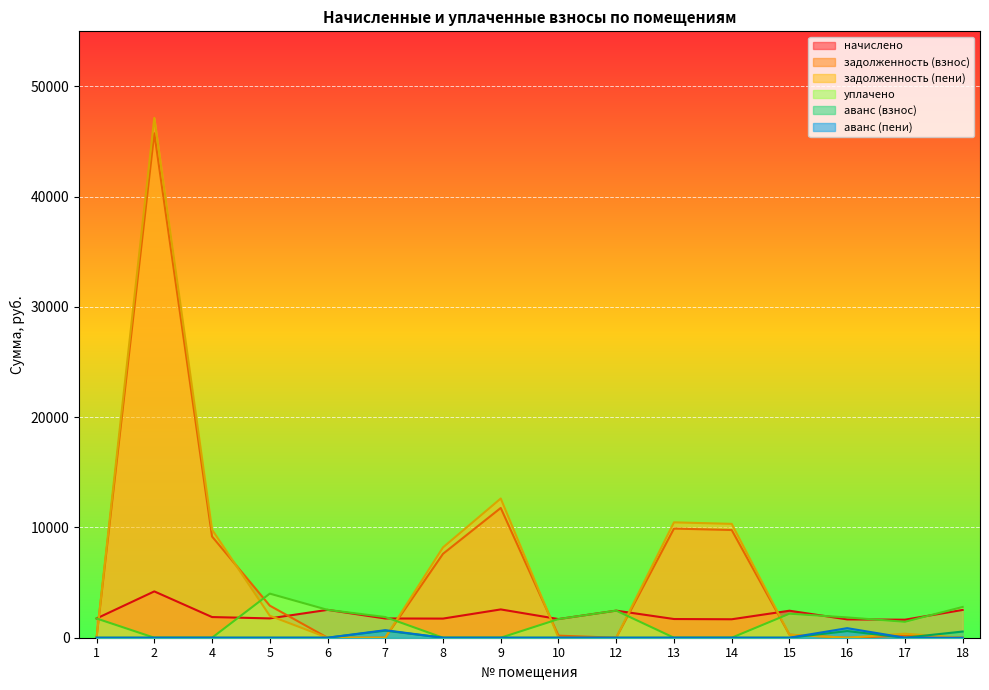

Rank the series at 15 from highest to lowest value.

начислено, уплачено, задолженность (взнос), задолженность (пени), аванс (взнос), аванс (пени)